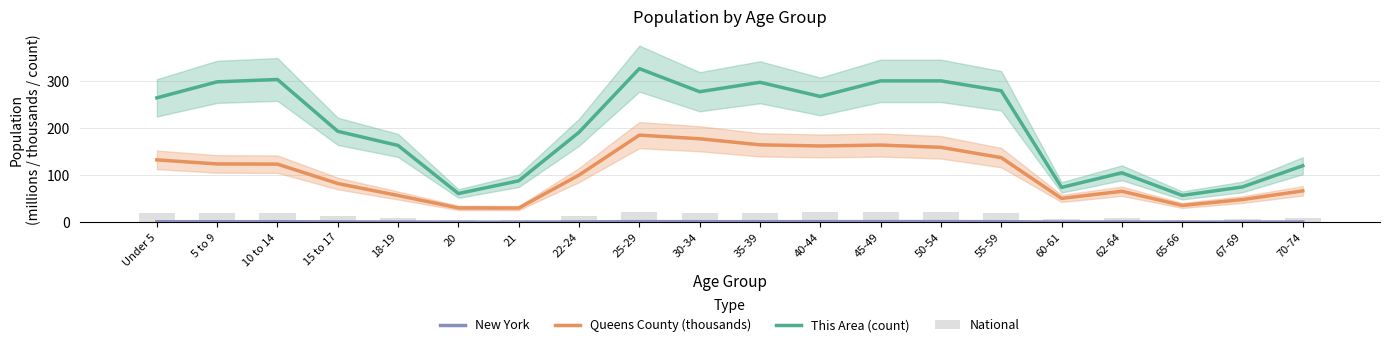

What is the lowest value of the New York series?

0.3